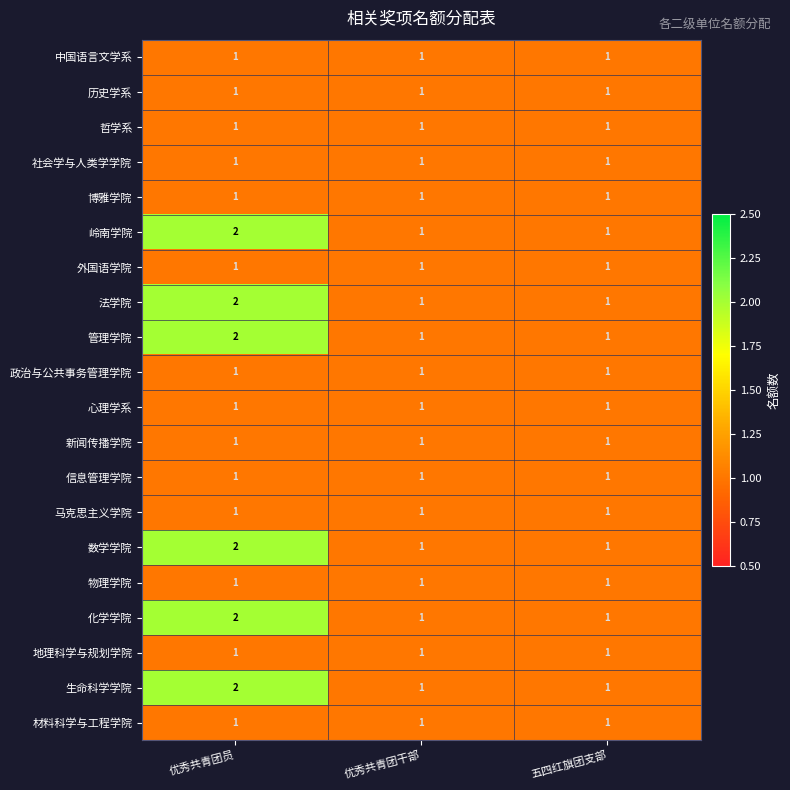

The 生命科学学院 series shows 1 at 五四红旗团支部. True or false?

True